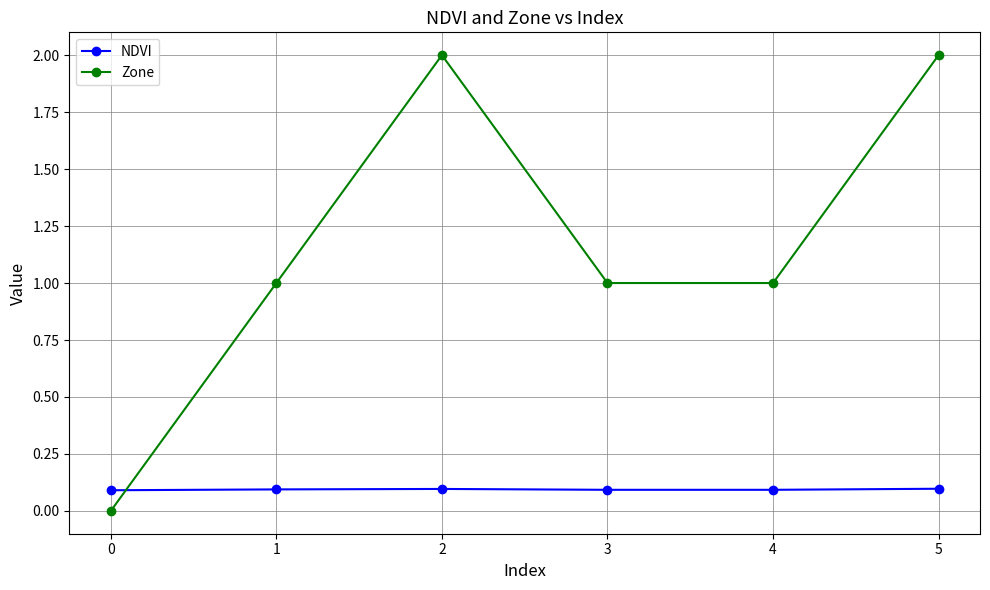

What is the spread (max minus min) of values at 1?

0.9